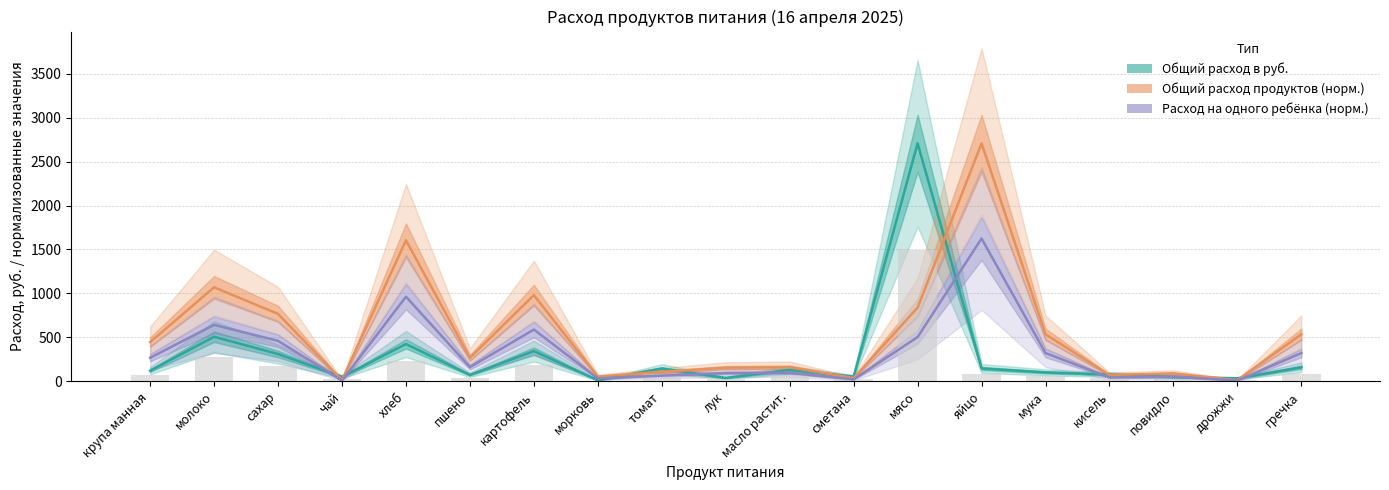

What is the highest value of the Расход на одного (норм.) series?

1624.3